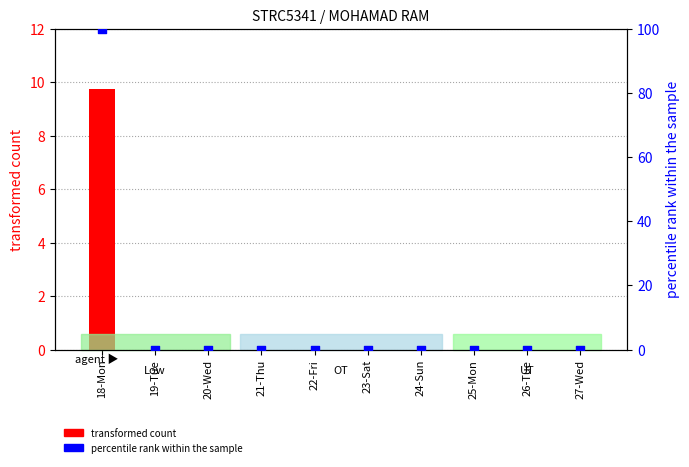

Which series has the largest total across all categories?

percentile rank within the sample